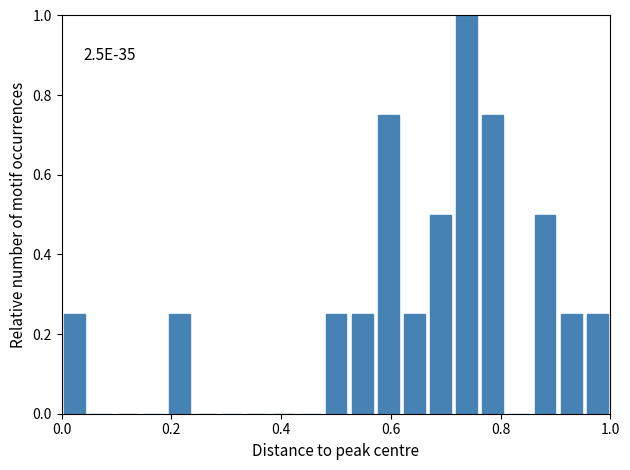

Around what value on the x-axis is the tallest bar? Give the approximate position of its centre, as read against the axis.

0.74